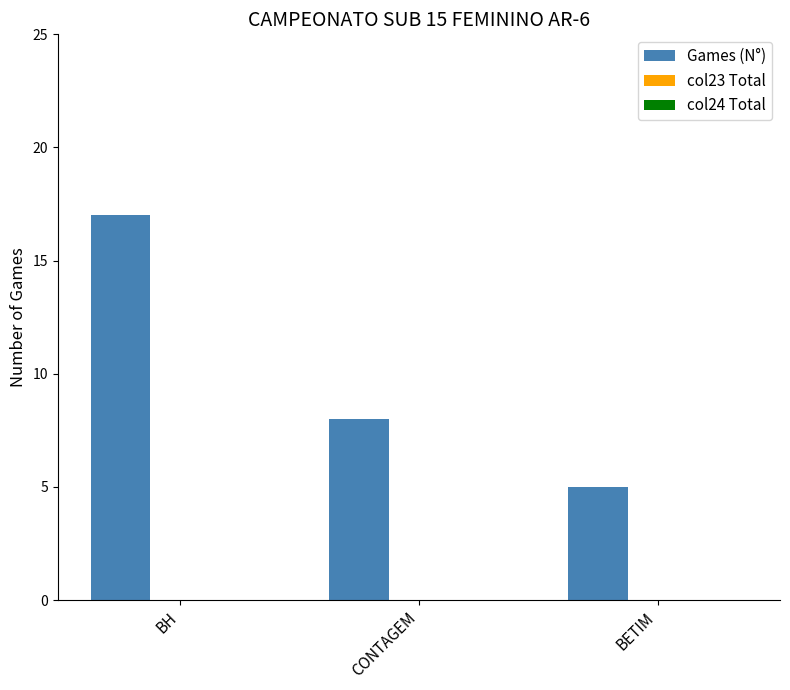

Rank the categories by value from lowest to highest.

BETIM, CONTAGEM, BH